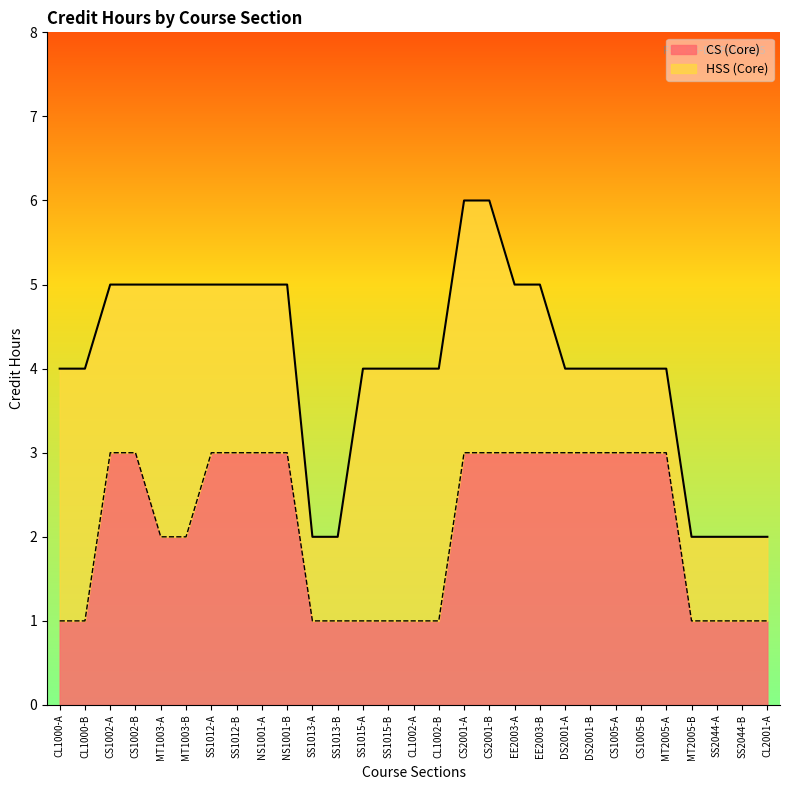

Which has a higher value, NS1001-B or CL1002-B?

NS1001-B